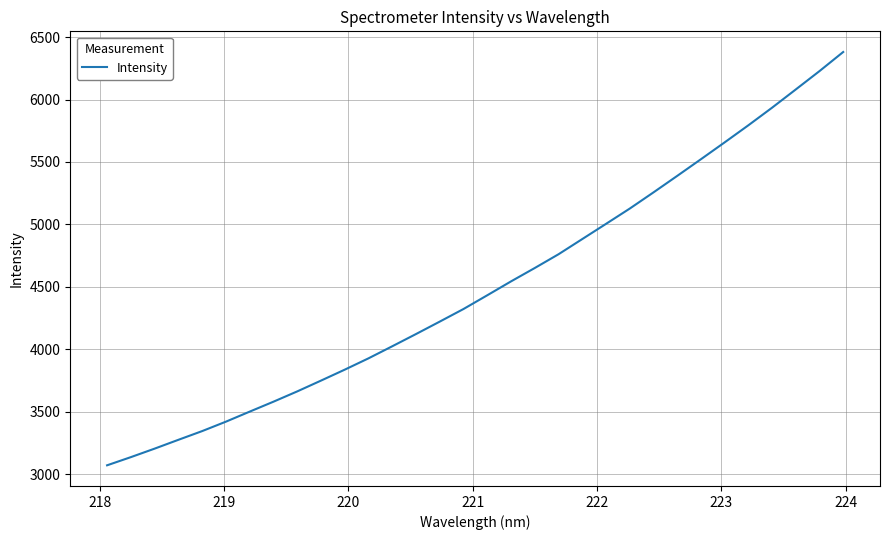

How many values are below 4432?

16